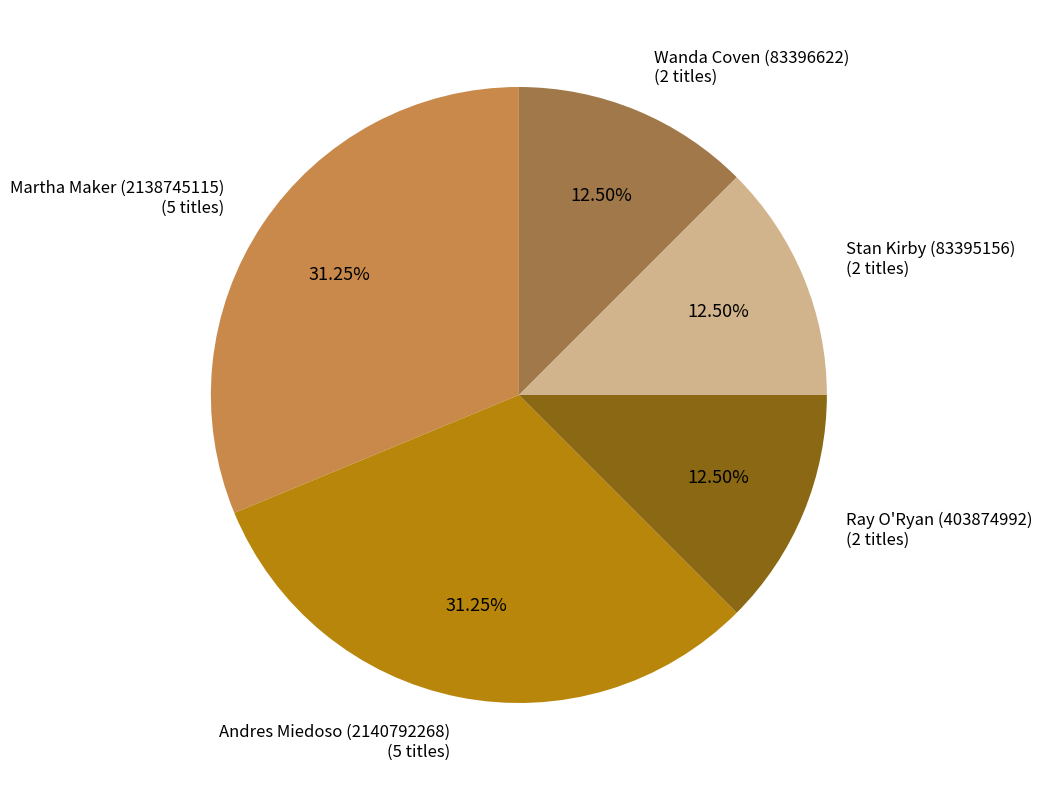

Does any single category account for the majority?

No